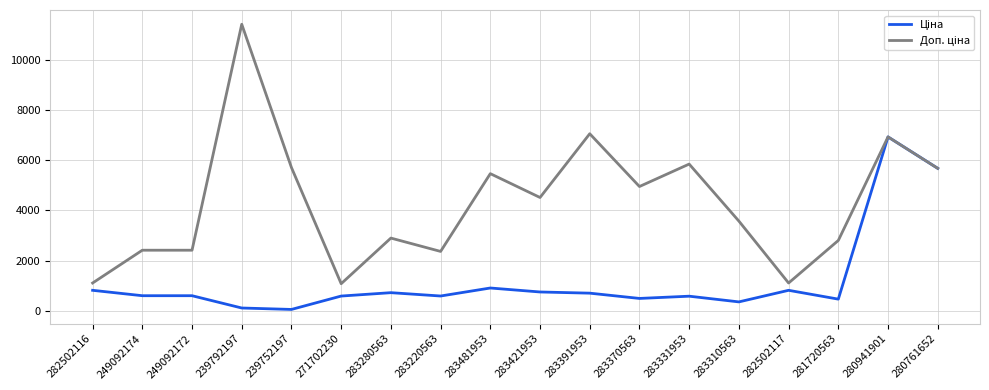

What is the total value across all series at 271702230?

1671.6